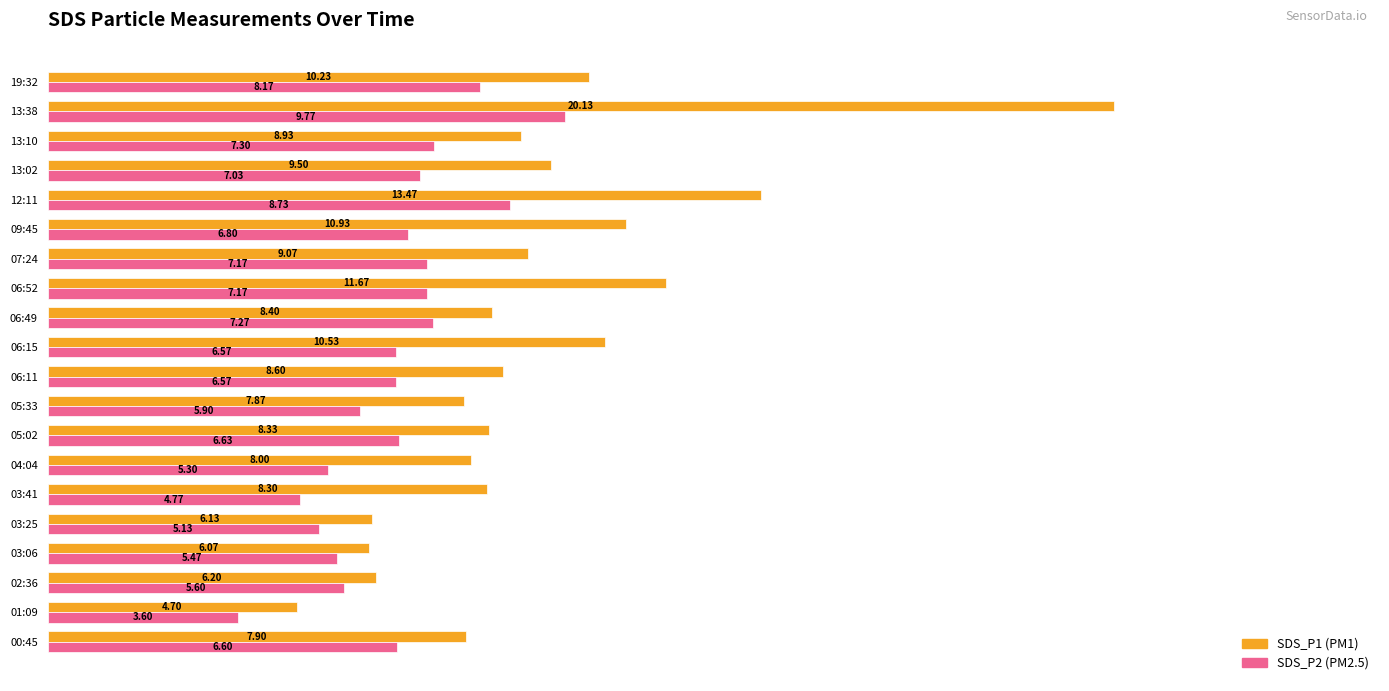

What is the total value across all series at 07:24?

16.2